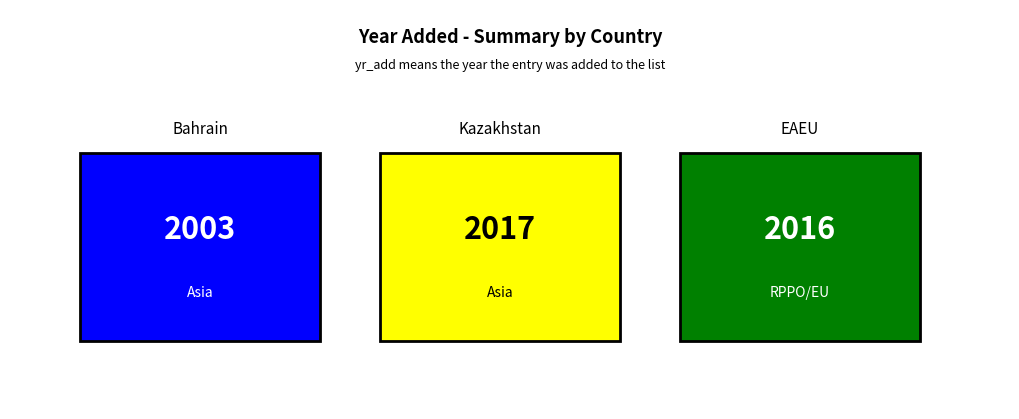

What is the difference between the values at Kazakhstan and Bahrain?

14